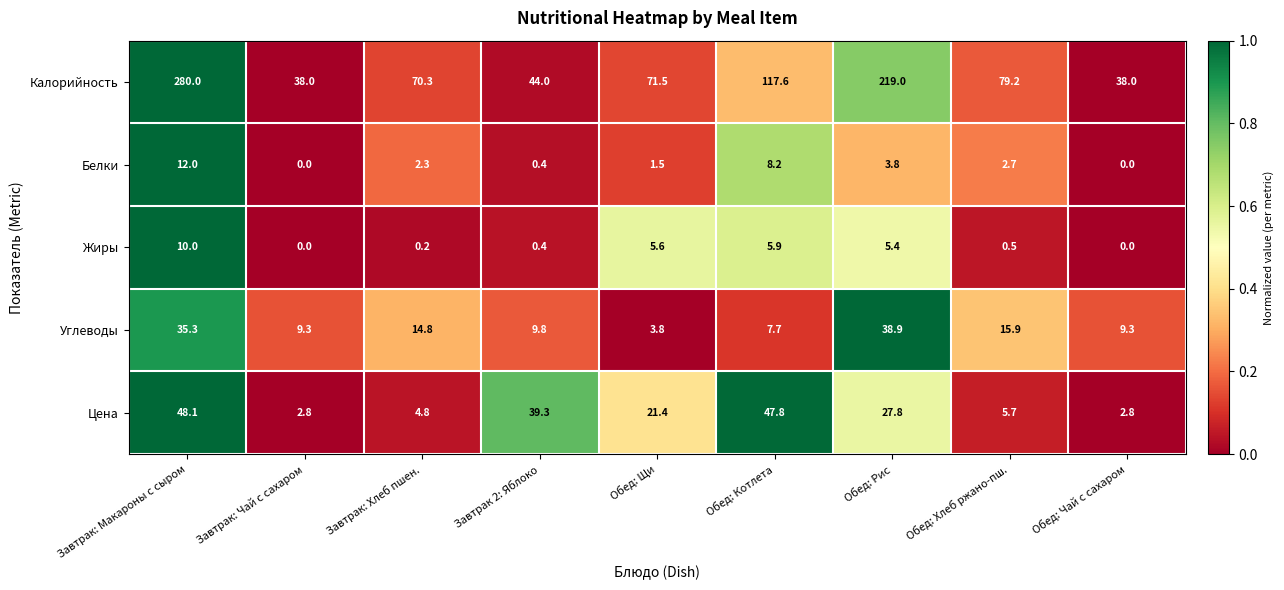

What is the sum of the Цена values at Обед: Хлеб ржано-пш. and Завтрак 2: Яблоко?

45.0